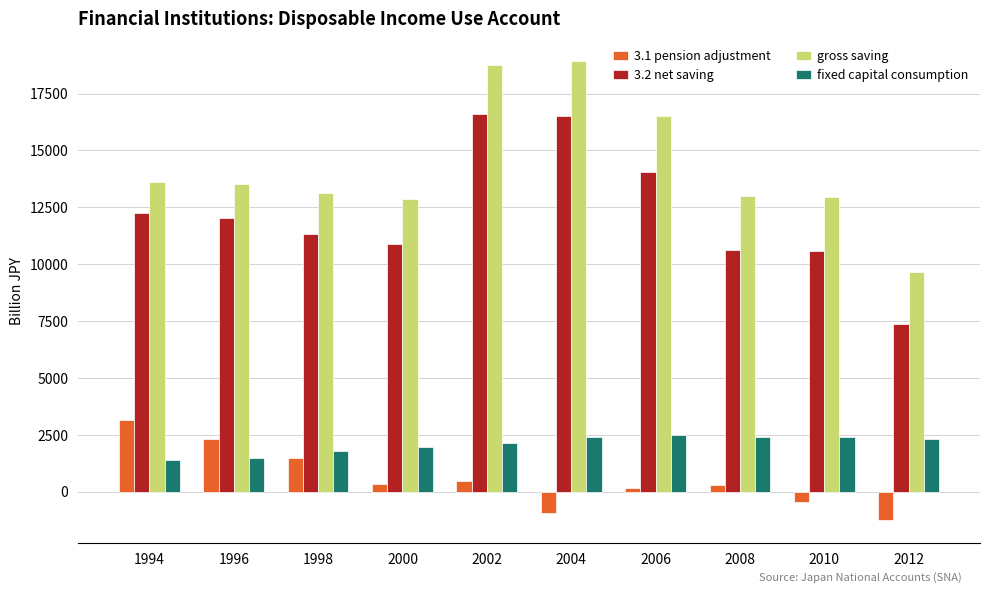

Is the value of gross saving at 1998 greater than the value of 3.1 pension adjustment at 2002?

Yes